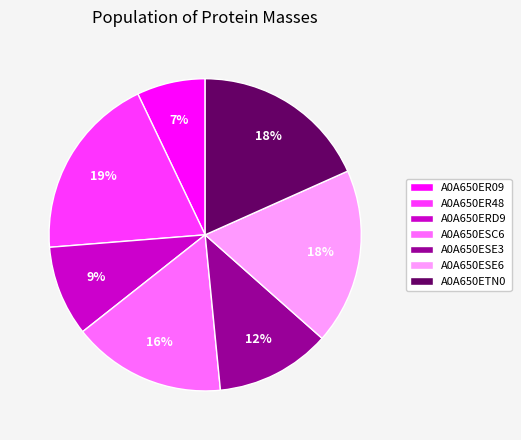

To the nearest percent, what is the difference between the largest and smallest slice percentages?

12%